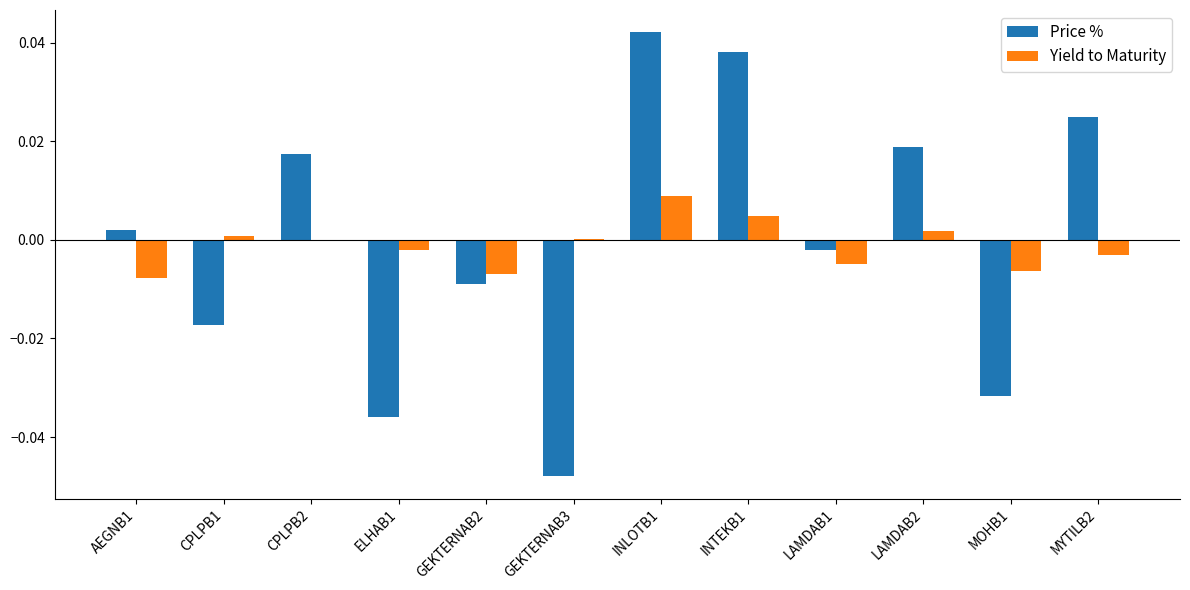

Where does the Yield to Maturity series first go above 0?

CPLPB1